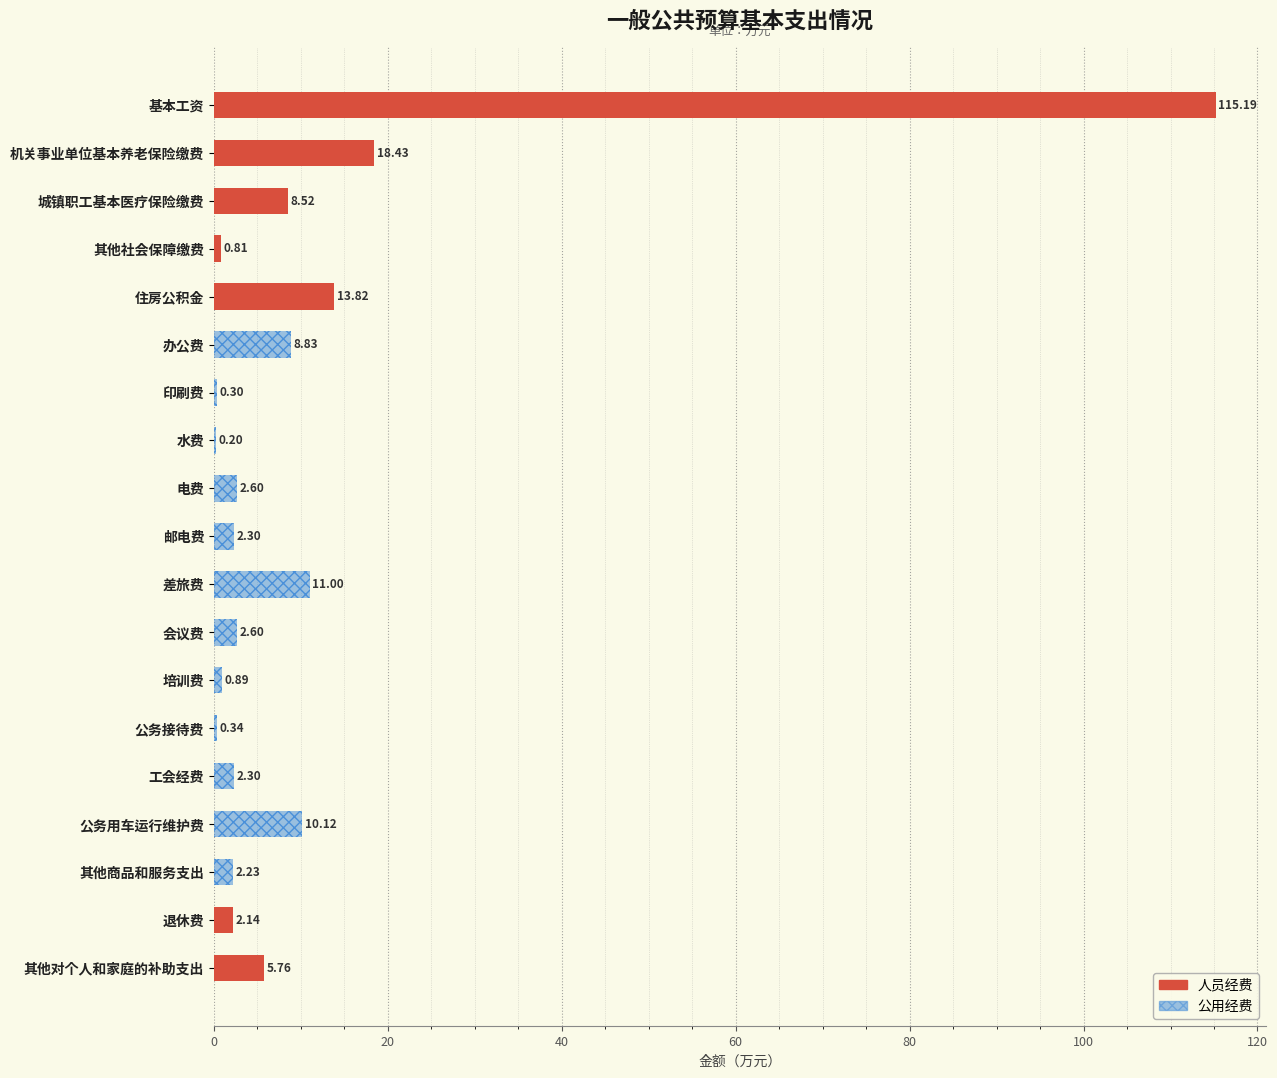

Reading left to right, list all the values displayed in this chart.

人员经费: 115.2	18.4	8.5	0.8	13.8	0.0	0.0	0.0	0.0	0.0	0.0	0.0	0.0	0.0	0.0	0.0	0.0	2.1	5.8
公用经费: 0.0	0.0	0.0	0.0	0.0	8.8	0.3	0.2	2.6	2.3	11.0	2.6	0.9	0.3	2.3	10.1	2.2	0.0	0.0